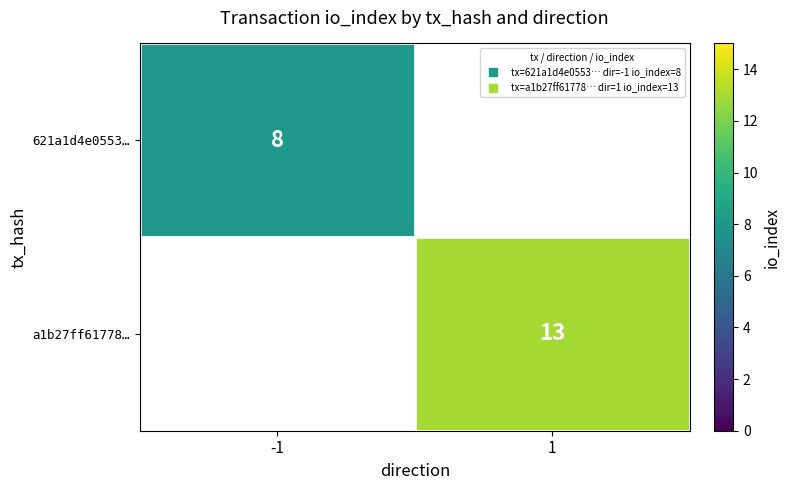

Is it true that 621a1d4e0553… equals 8.0 at -1?

True